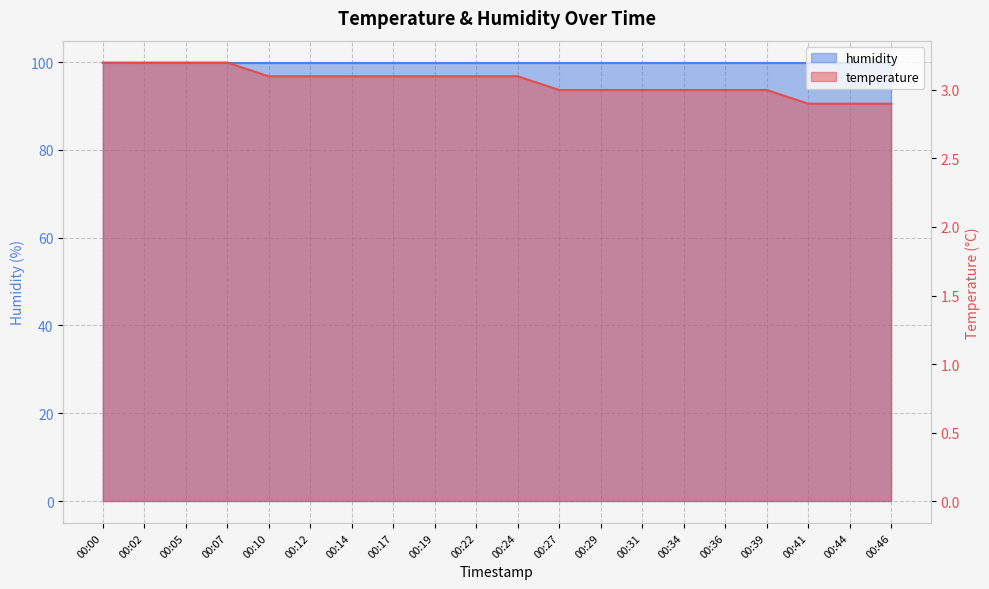

What is the ratio of the value at 00:31 to the value at 00:22?

1.0